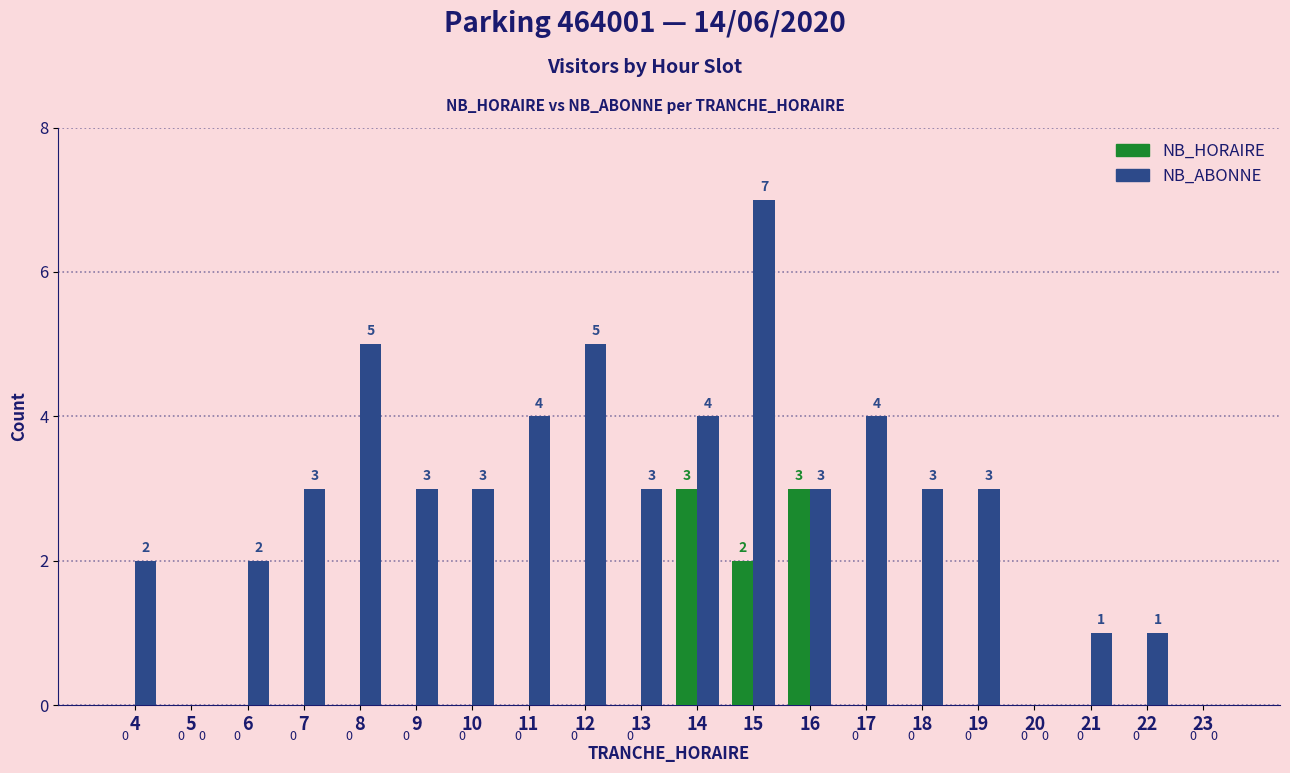

True or false: NB_HORAIRE has a value of 0 at 20.

True